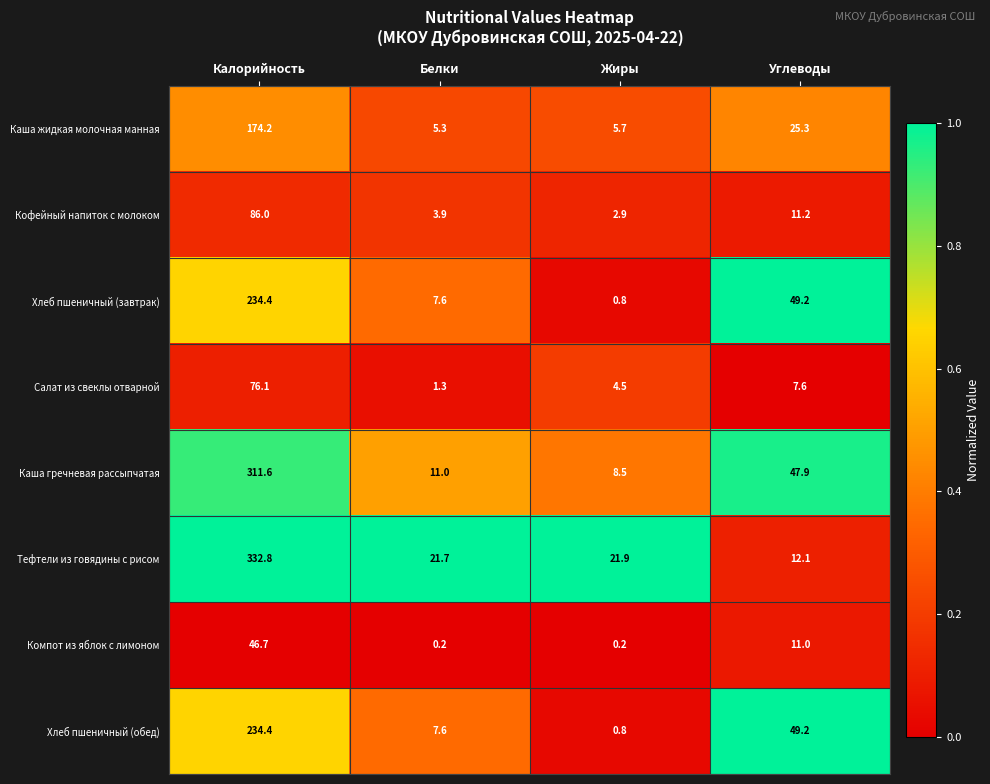

What is the sum of the Салат из свеклы отварной values at Белки and Углеводы?

8.9